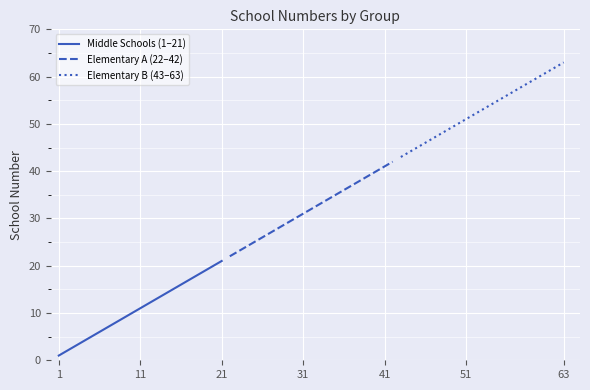

Reading left to right, list all the values displayed in this chart.

Middle Schools (1–21): 1	2	3	4	5	6	7	8	9	10	11	12	13	14	15	16	17	18	19	20	21
Elementary A (22–42): 22	23	24	25	26	27	28	29	30	31	32	33	34	35	36	37	38	39	40	41	42
Elementary B (43–63): 43	44	45	46	47	48	49	50	51	52	53	54	55	56	57	58	59	60	61	62	63